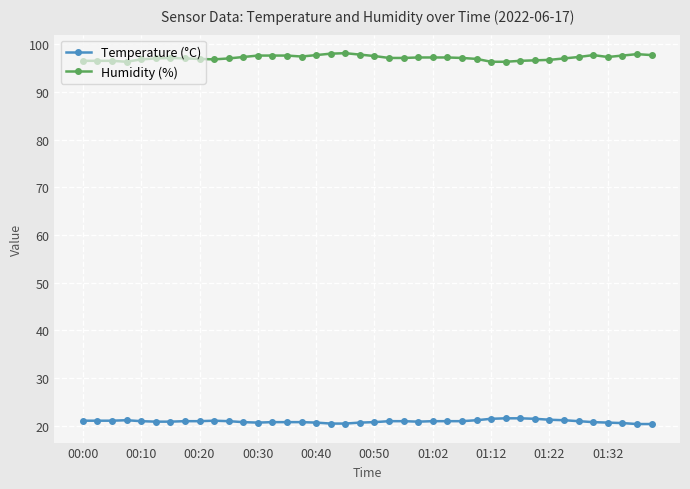

What is the maximum value shown in the chart?

98.1